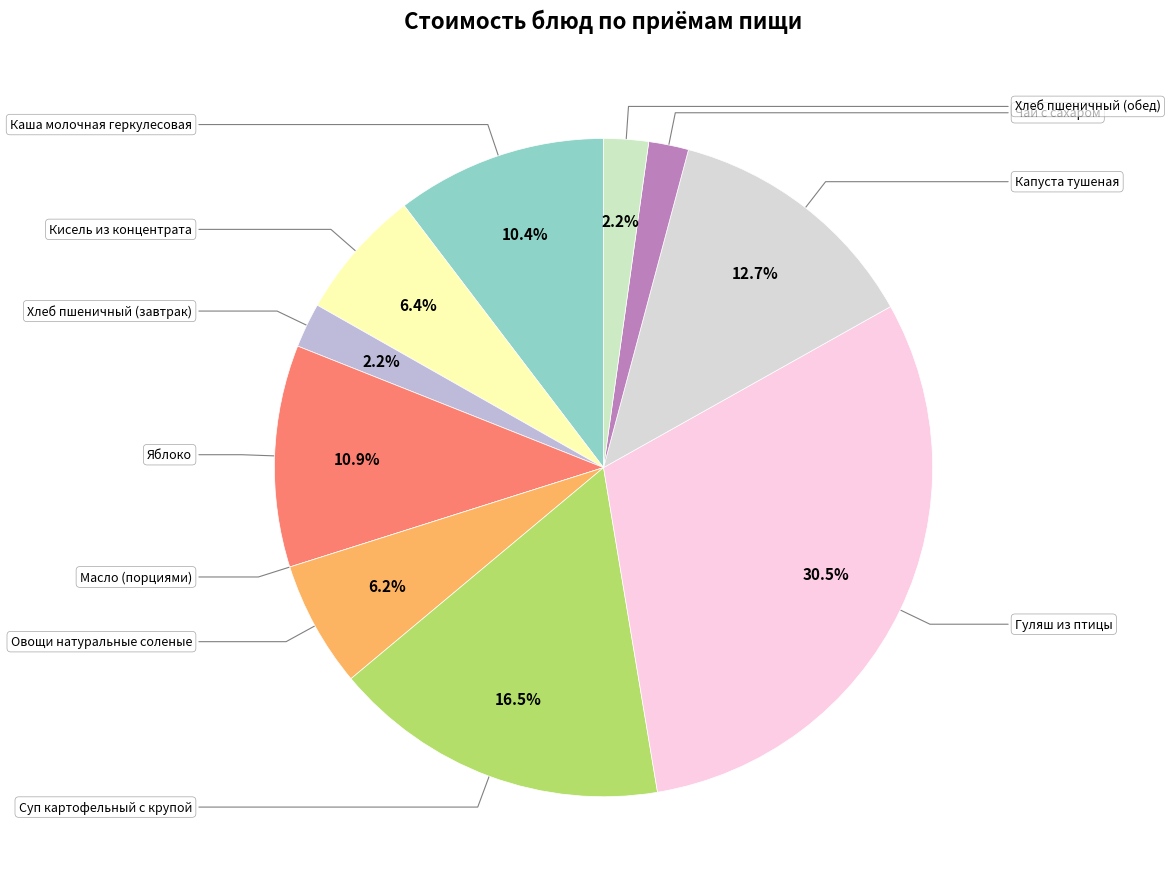

Count the number of slices in the pie.

11